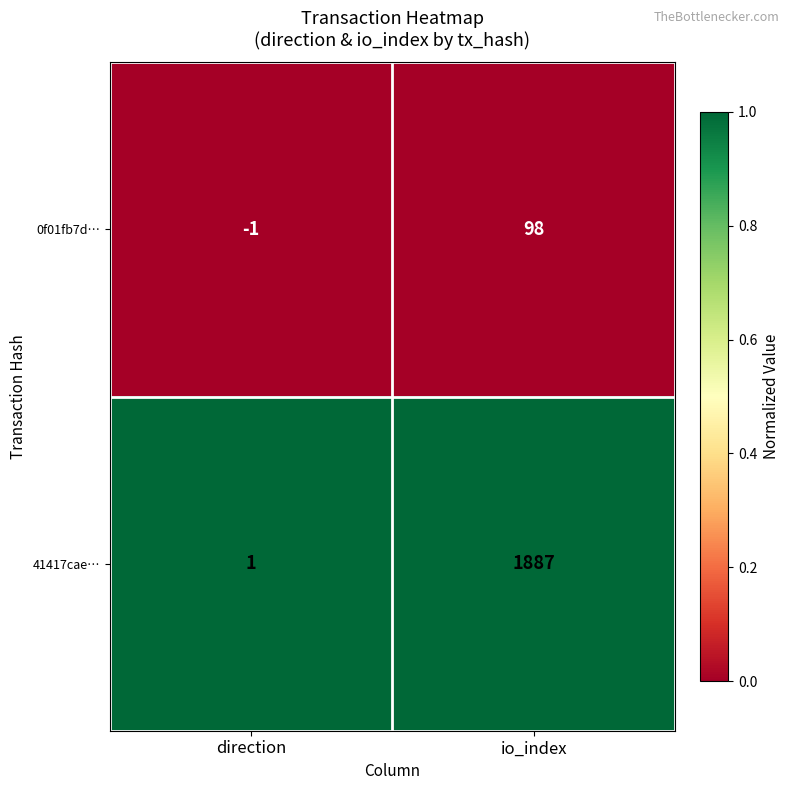

What value does the 41417cae… series have at io_index, to the nearest 50?

1900